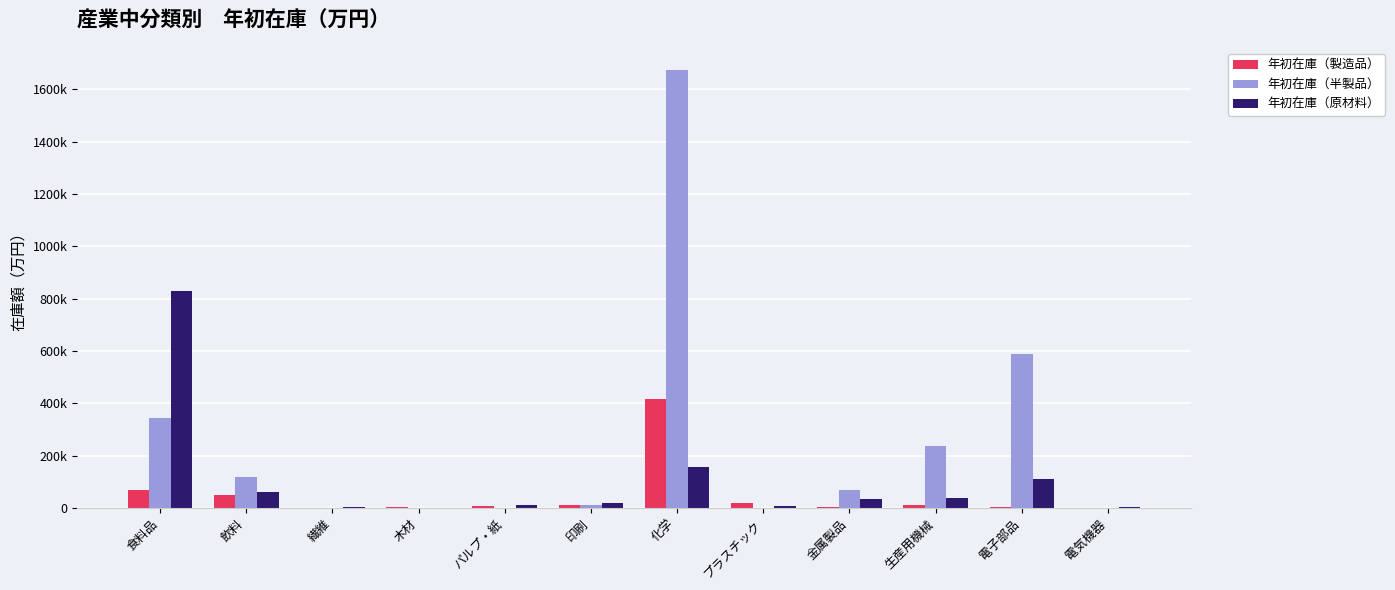

Are the bars grouped side by side (vs. stacked)?

Yes